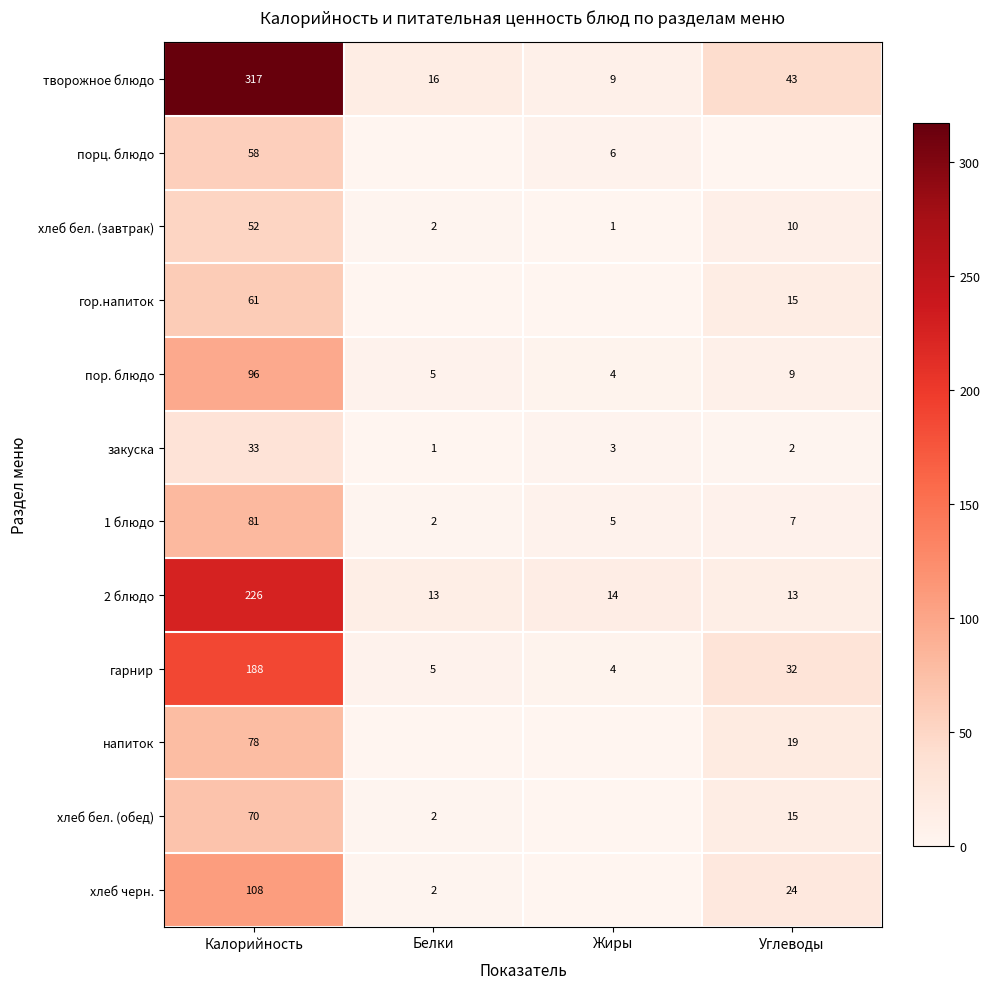

At Калорийность, list the series in order from smallest to largest.

закуска, хлеб бел. (завтрак), порц. блюдо, гор.напиток, хлеб бел. (обед), напиток, 1 блюдо, пор. блюдо, хлеб черн., гарнир, 2 блюдо, творожное блюдо